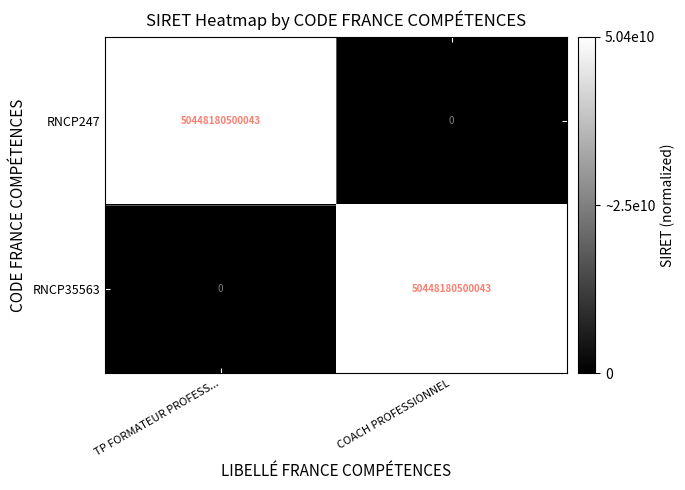

Rank the series at COACH PROFESSIONNEL from highest to lowest value.

RNCP35563, RNCP247